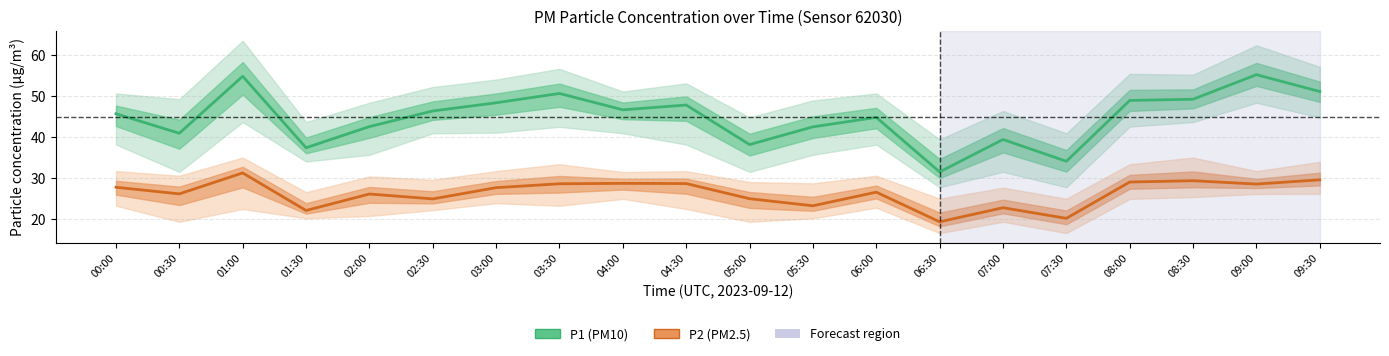

True or false: P1 and P2 intersect in this chart.

False